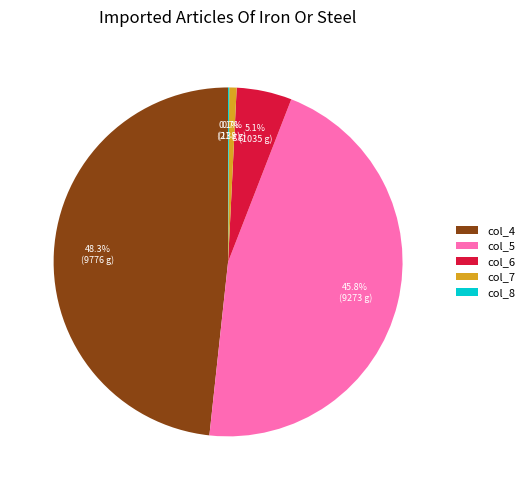

Between col_7 and col_4, which is larger?

col_4